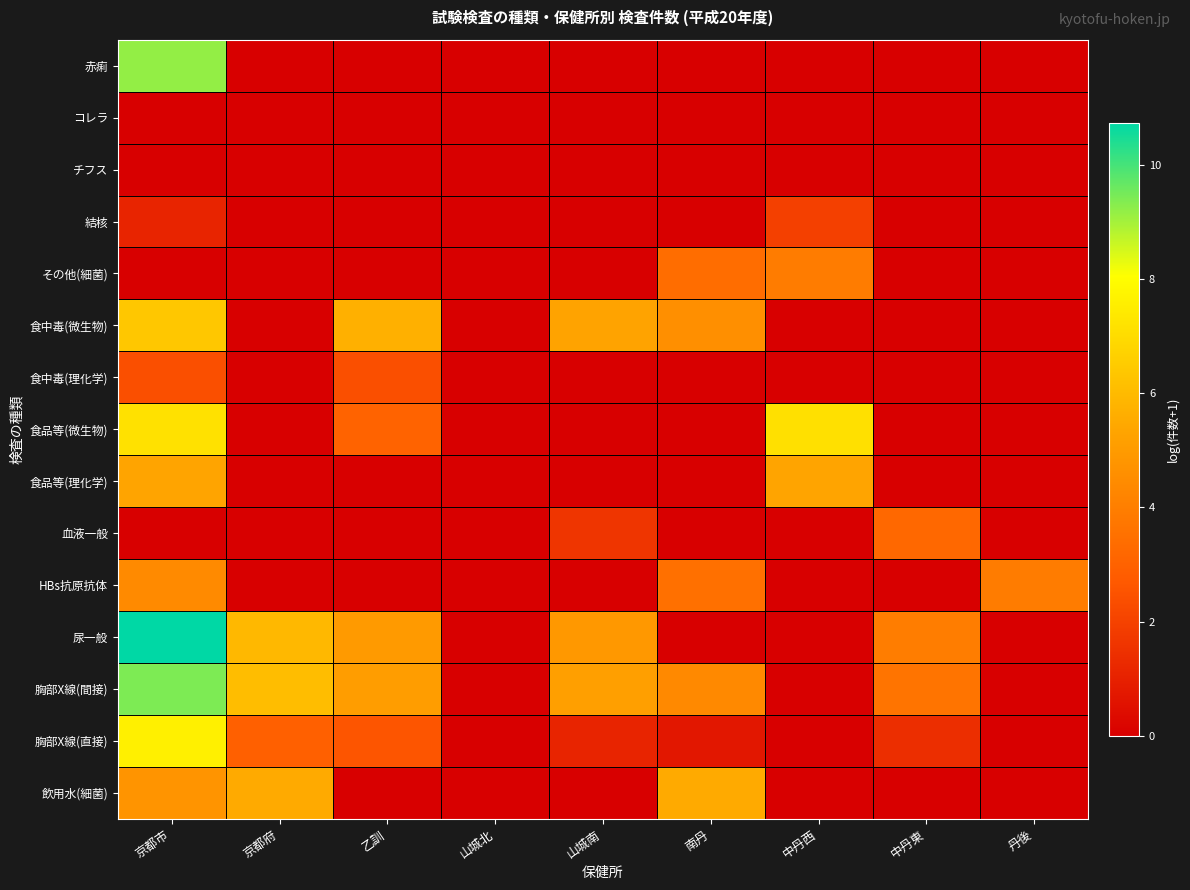

Reading left to right, extract all data points from this chart.

赤痢: 京都市=9.2	京都府=0.0	乙訓=0.0	山城北=0.0	山城南=0.0	南丹=0.0	中丹西=0.0	中丹東=0.0	丹後=0.0
コレラ: 京都市=0.0	京都府=0.0	乙訓=0.0	山城北=0.0	山城南=0.0	南丹=0.0	中丹西=0.0	中丹東=0.0	丹後=0.0
チフス: 京都市=0.0	京都府=0.0	乙訓=0.0	山城北=0.0	山城南=0.0	南丹=0.0	中丹西=0.0	中丹東=0.0	丹後=0.0
結核: 京都市=1.1	京都府=0.0	乙訓=0.0	山城北=0.0	山城南=0.0	南丹=0.0	中丹西=1.9	中丹東=0.0	丹後=0.0
その他(細菌): 京都市=0.0	京都府=0.0	乙訓=0.0	山城北=0.0	山城南=0.0	南丹=3.4	中丹西=3.9	中丹東=0.0	丹後=0.0
食中毒(微生物): 京都市=6.4	京都府=0.0	乙訓=5.7	山城北=0.0	山城南=5.3	南丹=4.6	中丹西=0.0	中丹東=0.0	丹後=0.0
食中毒(理化学): 京都市=2.4	京都府=0.0	乙訓=2.4	山城北=0.0	山城南=0.0	南丹=0.0	中丹西=0.0	中丹東=0.0	丹後=0.0
食品等(微生物): 京都市=7.2	京都府=0.0	乙訓=3.0	山城北=0.0	山城南=0.0	南丹=0.0	中丹西=7.1	中丹東=0.0	丹後=0.0
食品等(理化学): 京都市=5.3	京都府=0.0	乙訓=0.0	山城北=0.0	山城南=0.0	南丹=0.0	中丹西=5.3	中丹東=0.0	丹後=0.0
血液一般: 京都市=0.0	京都府=0.0	乙訓=0.0	山城北=0.0	山城南=1.6	南丹=0.0	中丹西=0.0	中丹東=3.2	丹後=0.0
HBs抗原抗体: 京都市=4.4	京都府=0.0	乙訓=0.0	山城北=0.0	山城南=0.0	南丹=3.5	中丹西=0.0	中丹東=0.0	丹後=3.9
尿一般: 京都市=10.7	京都府=5.9	乙訓=5.0	山城北=0.0	山城南=4.9	南丹=0.0	中丹西=0.0	中丹東=4.0	丹後=0.0
胸部X線(間接): 京都市=9.4	京都府=6.1	乙訓=5.1	山城北=0.0	山城南=5.2	南丹=4.4	中丹西=0.0	中丹東=3.6	丹後=0.0
胸部X線(直接): 京都市=7.6	京都府=2.9	乙訓=2.6	山城北=0.0	山城南=1.1	南丹=0.7	中丹西=0.0	中丹東=1.4	丹後=0.0
飲用水(細菌): 京都市=4.7	京都府=5.5	乙訓=0.0	山城北=0.0	山城南=0.0	南丹=5.5	中丹西=0.0	中丹東=0.0	丹後=0.0